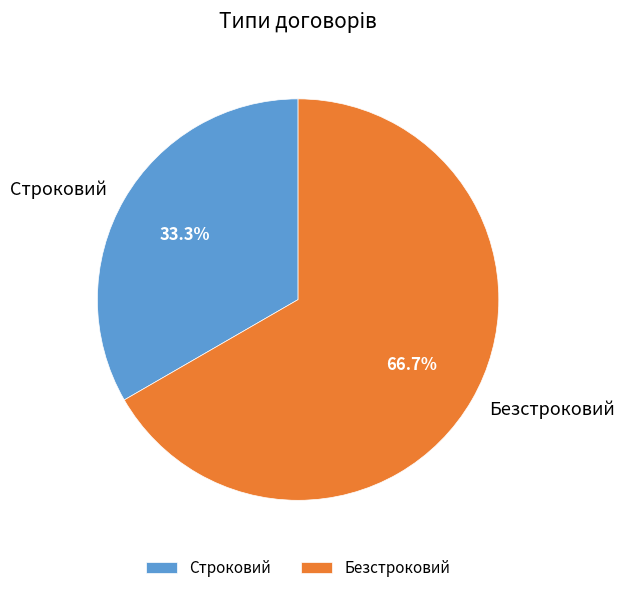

Which has a higher value, Безстроковий or Строковий?

Безстроковий